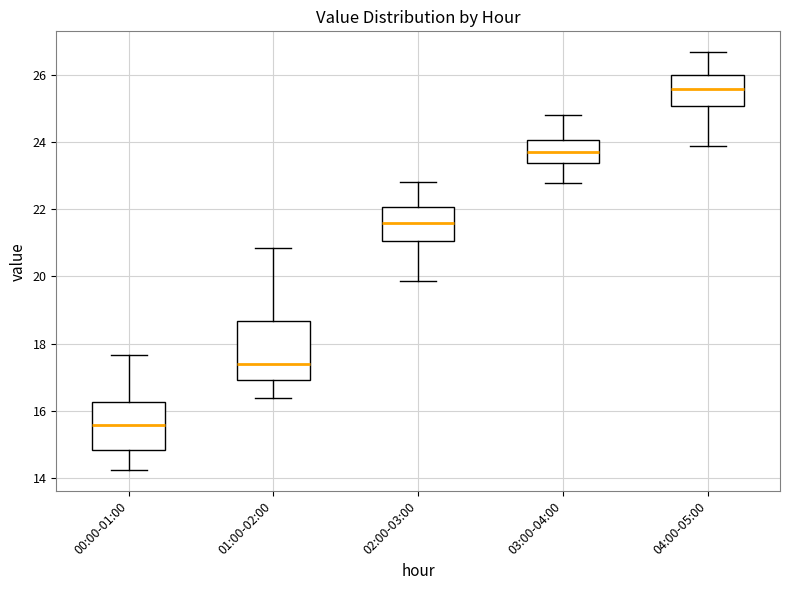

Reading left to right, transcribe this box plot: for each box, give where its median line is, the range the box spans, and where its two whiskers end, as read against the y-axis. The values are not printed on the chart, so give them approximately, as read against the axis.

00:00-01:00: median 15.6, box 14.8 to 16.2, whiskers 14.2 to 17.6
01:00-02:00: median 17.4, box 17.0 to 18.6, whiskers 16.4 to 20.8
02:00-03:00: median 21.6, box 21.0 to 22.0, whiskers 19.8 to 22.8
03:00-04:00: median 23.6, box 23.4 to 24.0, whiskers 22.8 to 24.8
04:00-05:00: median 25.6, box 25.0 to 26.0, whiskers 23.8 to 26.6